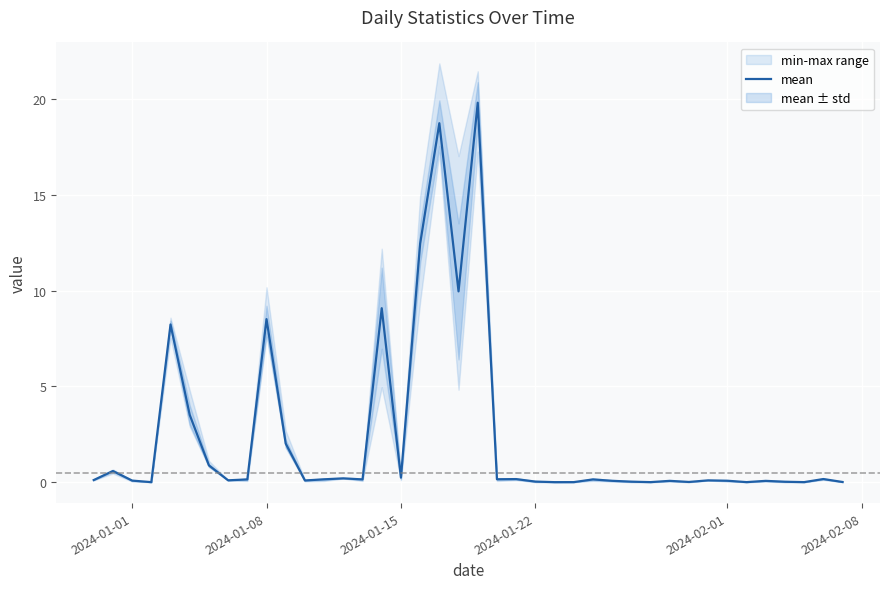

What is the sum of all values?

96.1